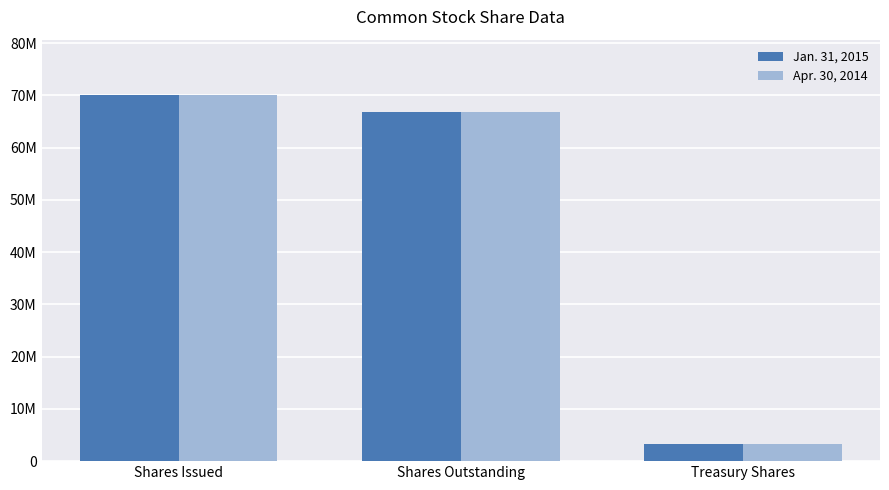

Are the bars horizontal?

No